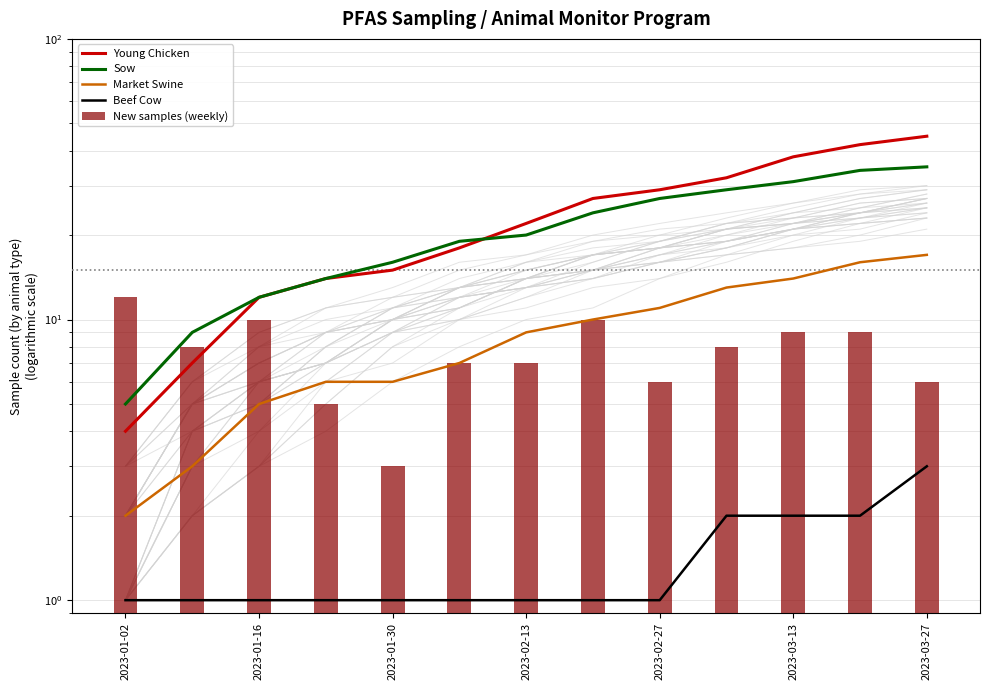

Which has a higher value, 2023-02-13 or 8?

8